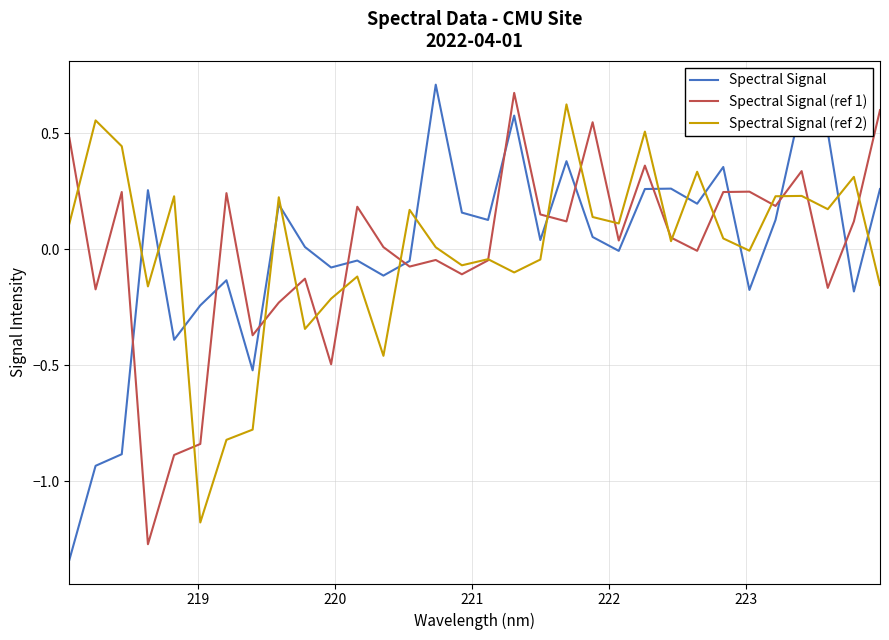

In Spectral Signal, how many points are lower than both neighbors (excluding endpoints)?

10